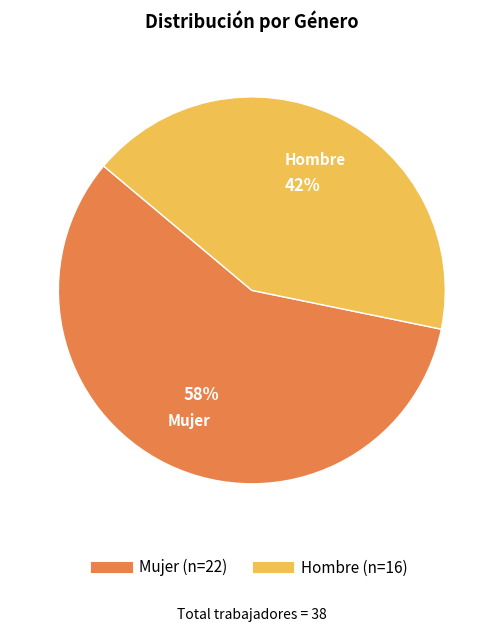

How many slices are in this pie chart?

2